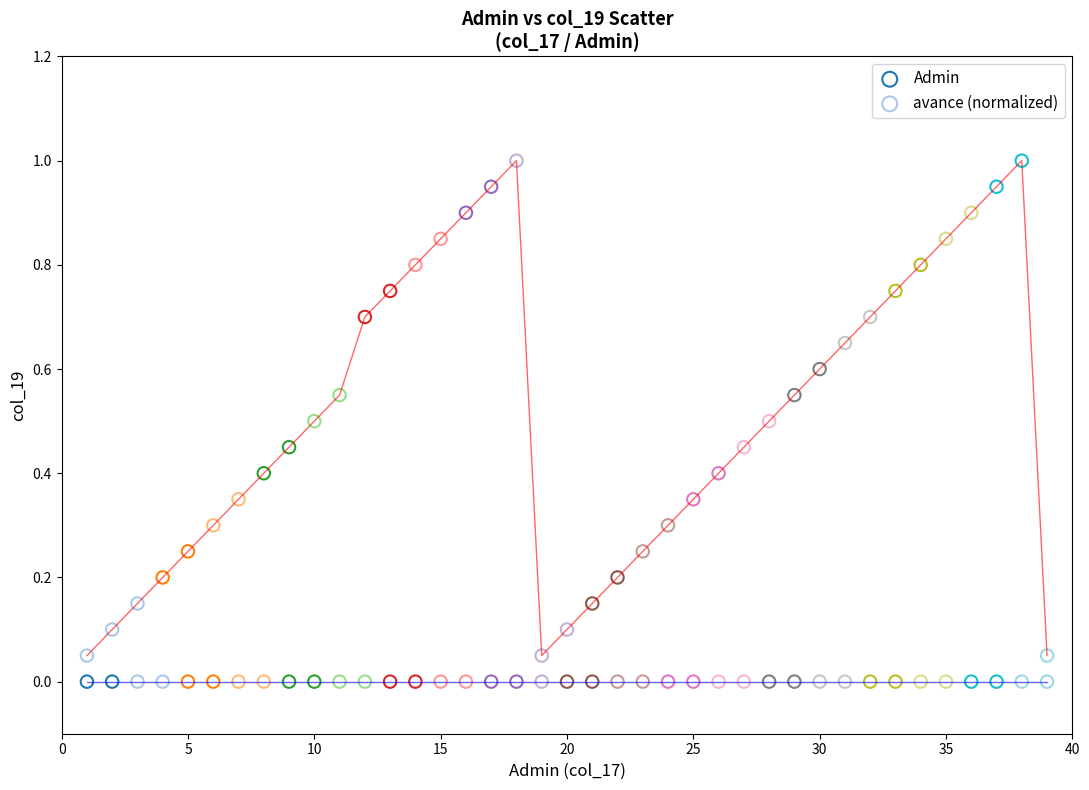

Which series reaches the minimum Y coordinate?

Admin